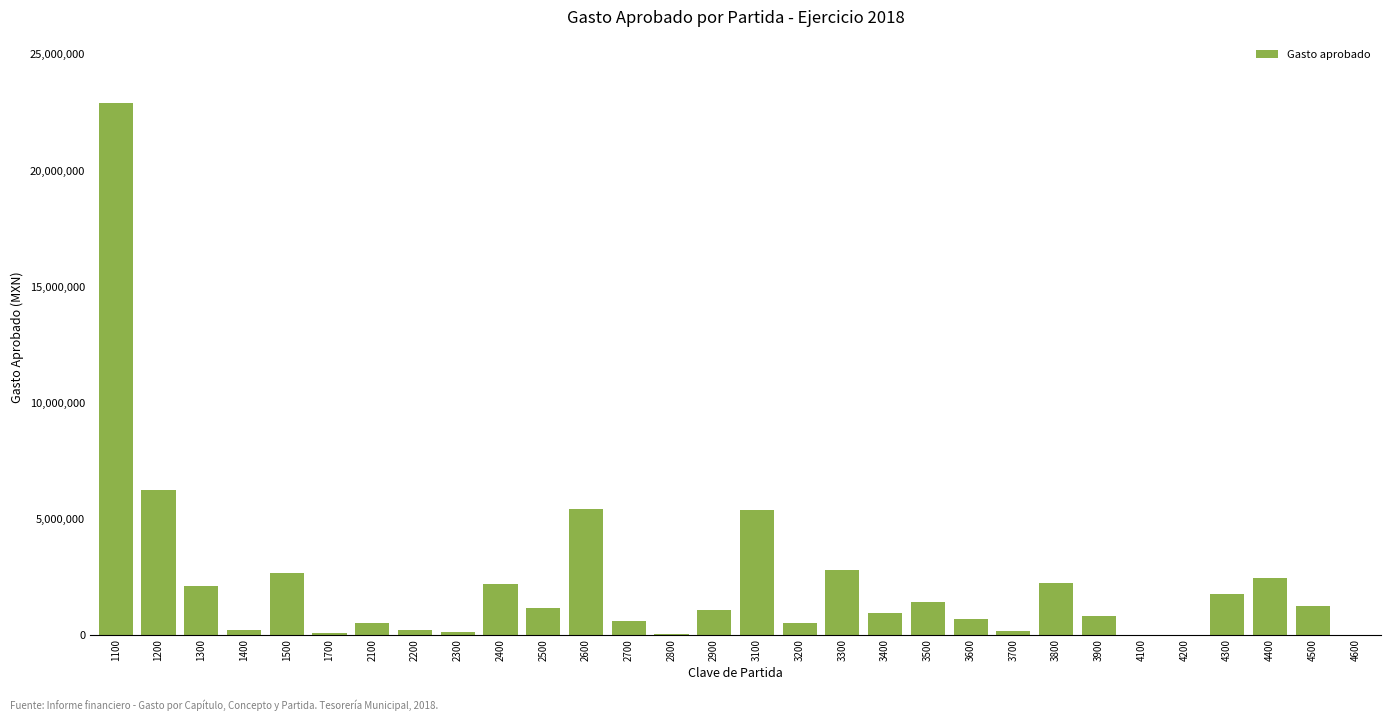

Between 3600 and 1700, which is larger?

3600